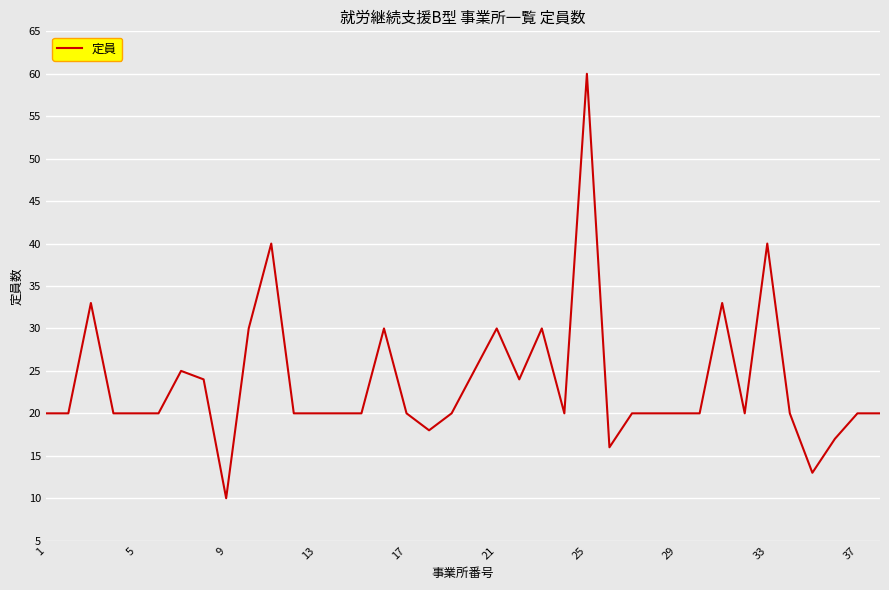

What is the difference between the maximum and second lowest values?

47